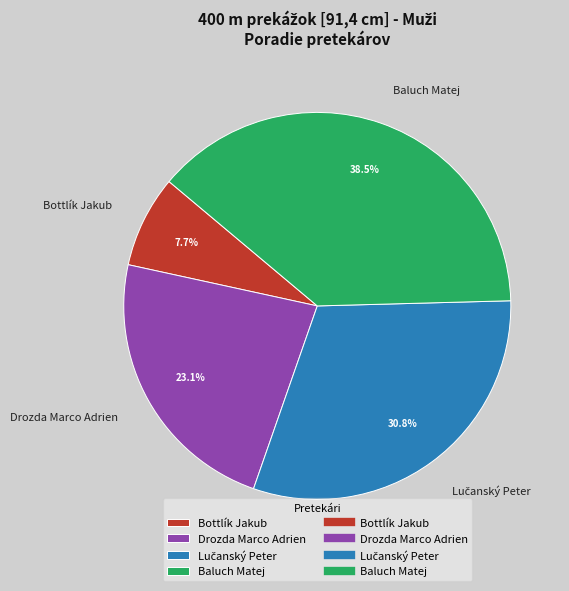

How many segments does this pie chart have?

4